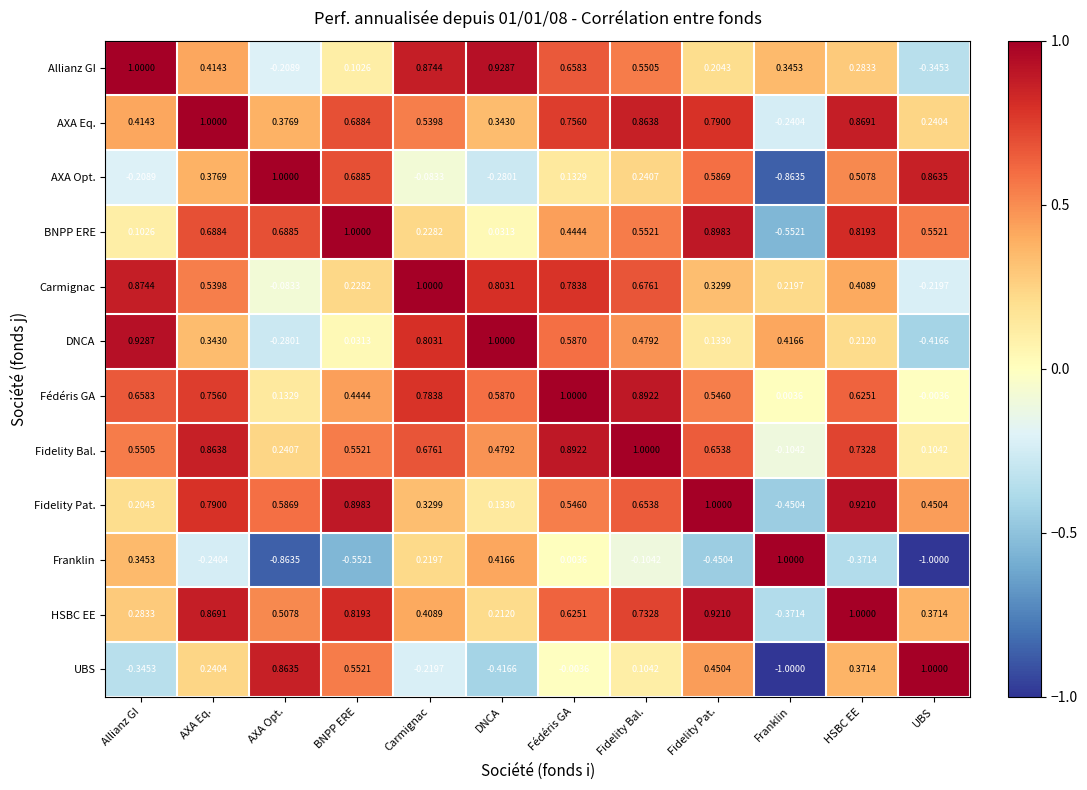

At which label does Fédéris GA reach its minimum?

UBS